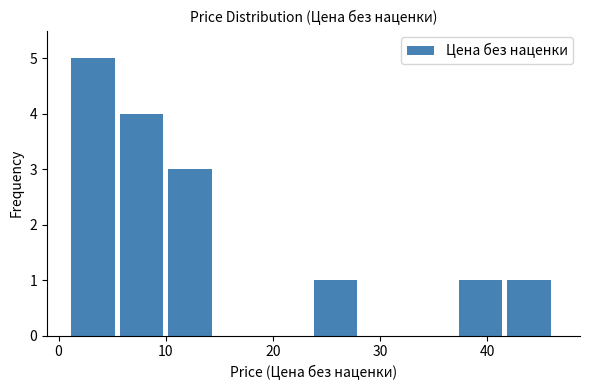

Reading left to right, transcribe this chart: for each bar, give the range it covers on the x-axis and its height. Neither the bar edges nor the heights are printed on the chart, so give them approximately, as read against the axes.

1 to 6: 5
6 to 10: 4
10 to 15: 3
15 to 19: 0
19 to 24: 0
24 to 28: 1
28 to 33: 0
33 to 37: 0
37 to 42: 1
42 to 46: 1